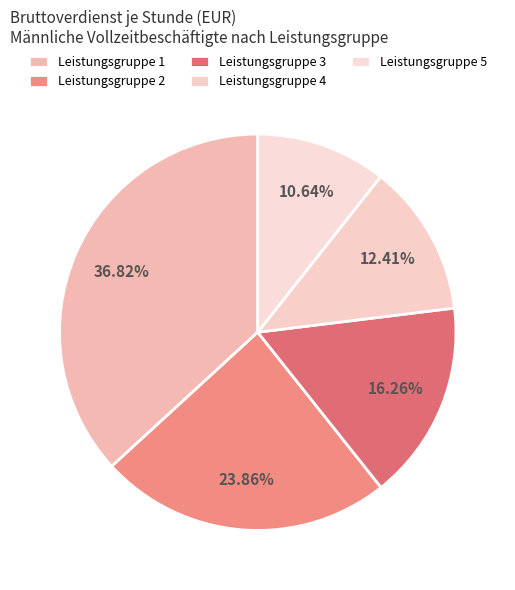

What is the smallest slice in the pie chart?

Leistungsgruppe 5